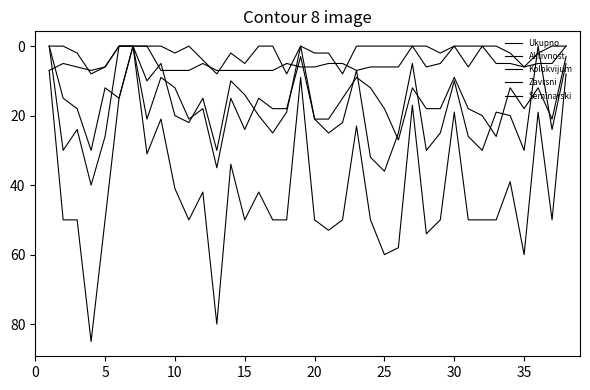

How many lines are shown in the chart?

5